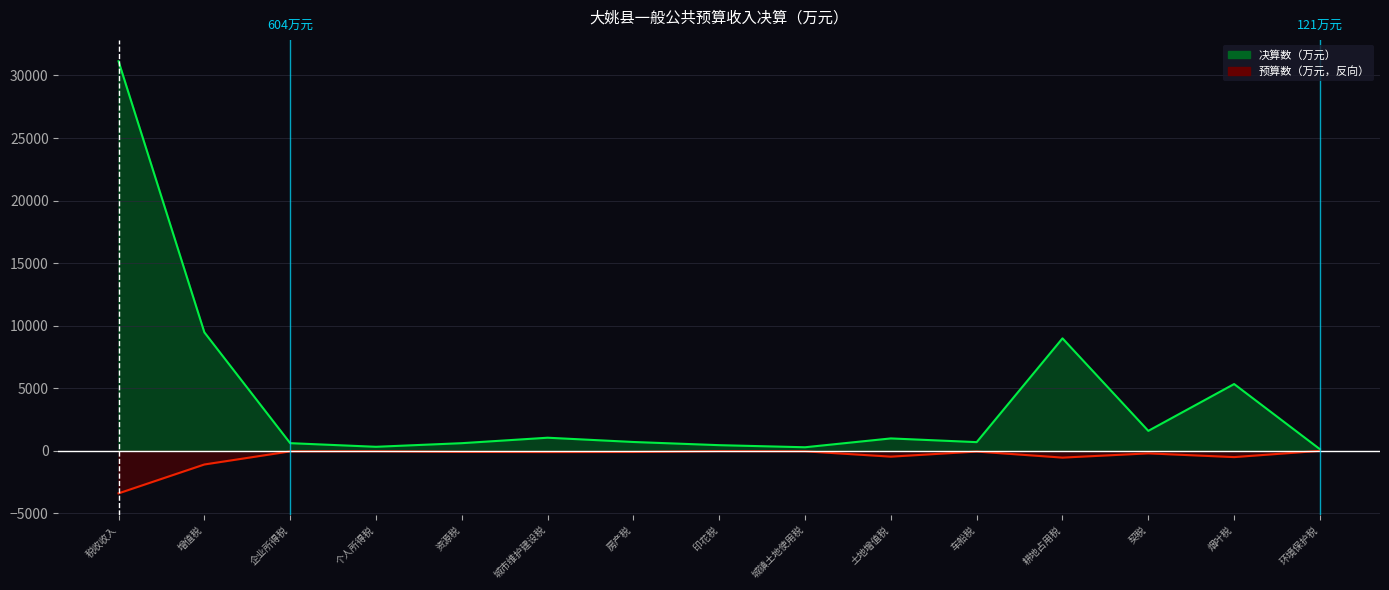

Where does the 决算数 series first go above 698?

税收收入